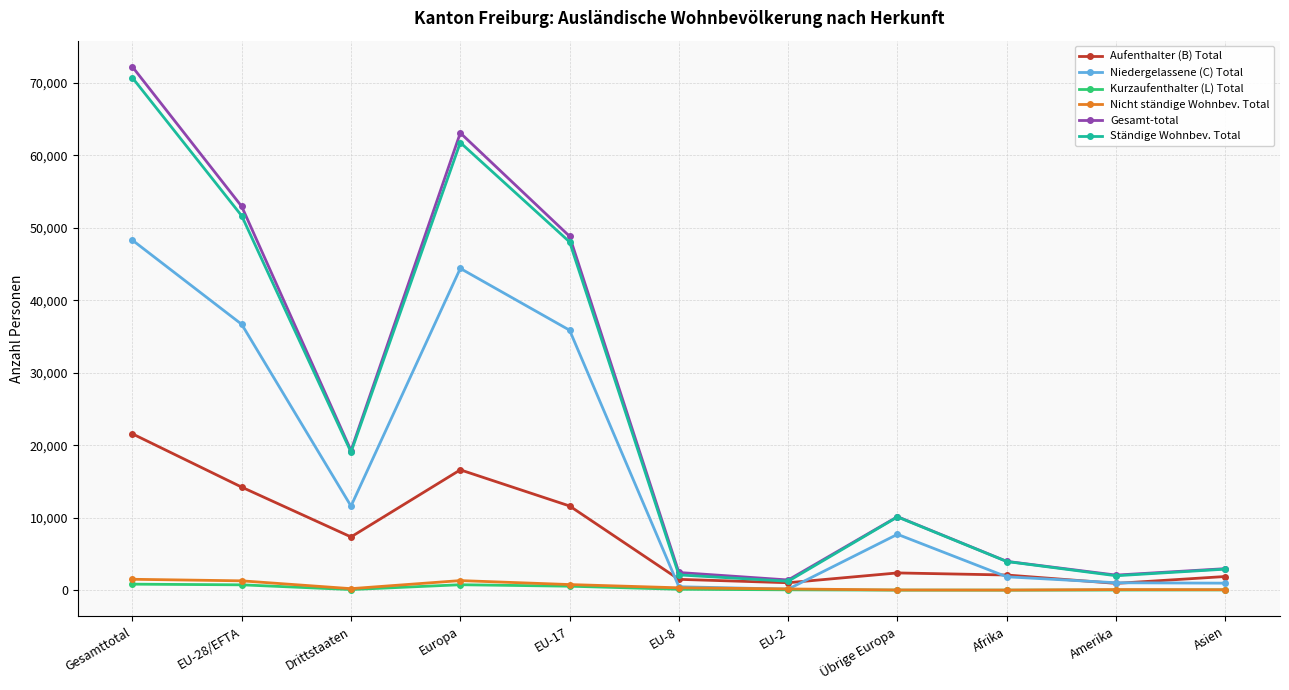

What is the greatest value displayed?

72229